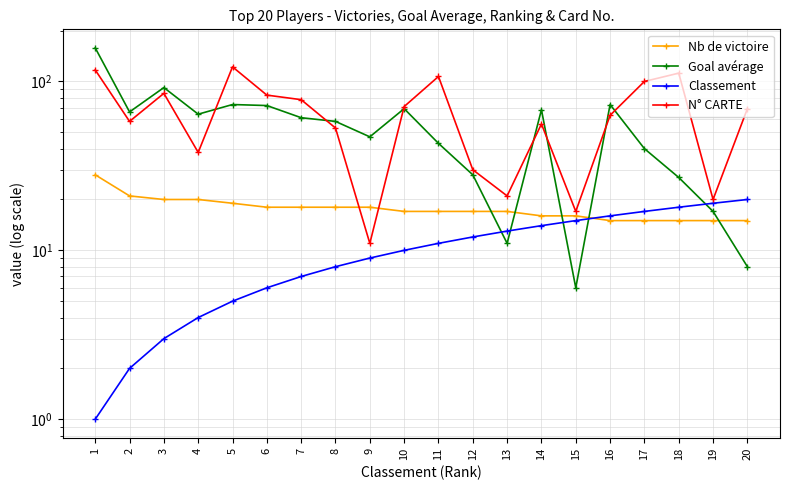

Rank the series at 3 from lowest to highest value.

Classement, Nb de victoire, N° CARTE, Goal avérage